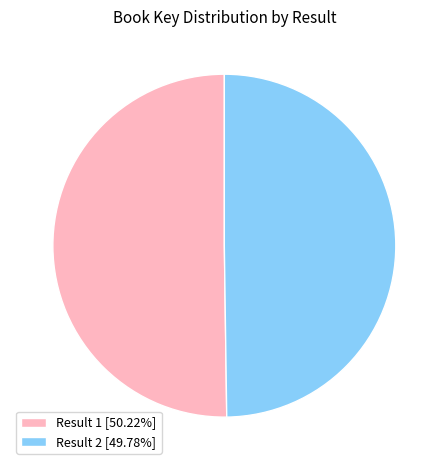

Approximately how many times larger is the value at Result 2 [49.78%] compared to Result 1 [50.22%]?

1.0